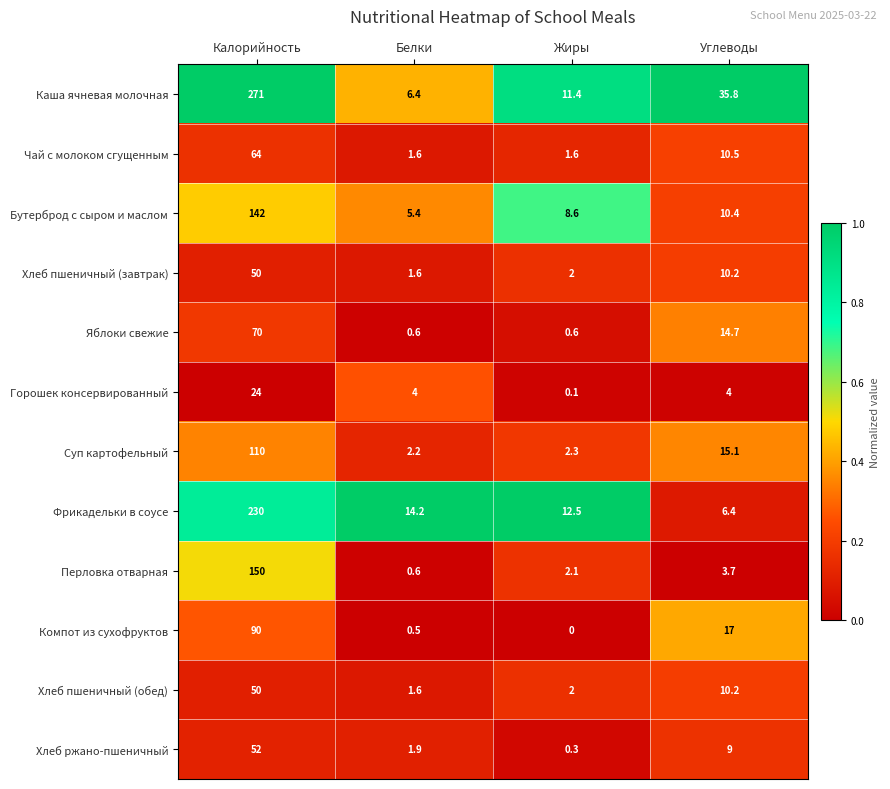

Which series has the widest spread of values?

Каша ячневая молочная